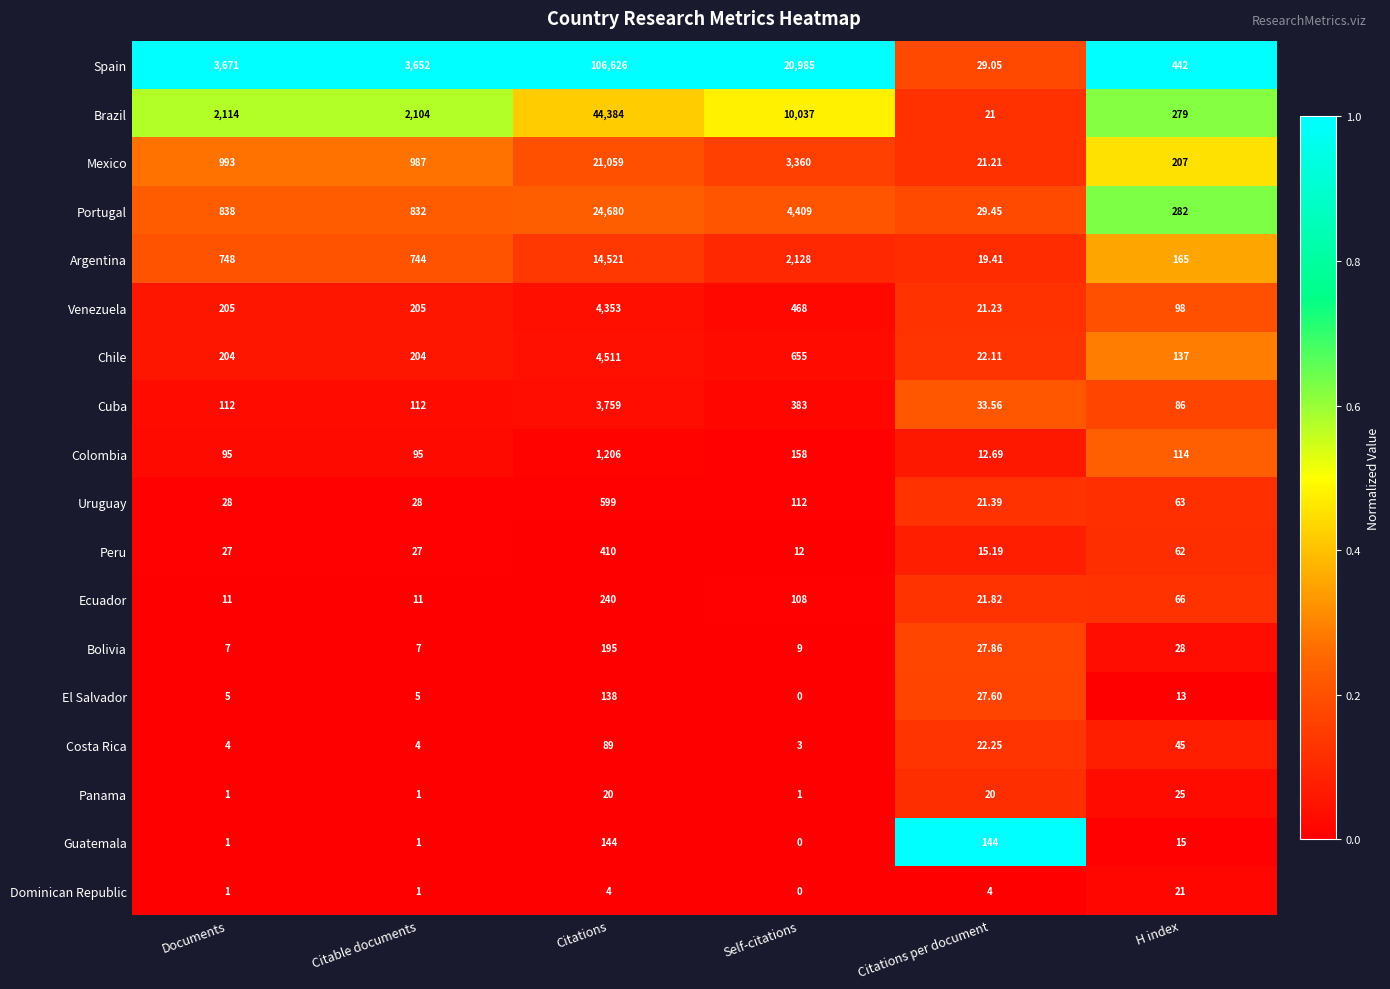

Rank the series by their maximum value, from highest to lowest.

Spain, Brazil, Portugal, Mexico, Argentina, Chile, Venezuela, Cuba, Colombia, Uruguay, Peru, Ecuador, Bolivia, Guatemala, El Salvador, Costa Rica, Panama, Dominican Republic